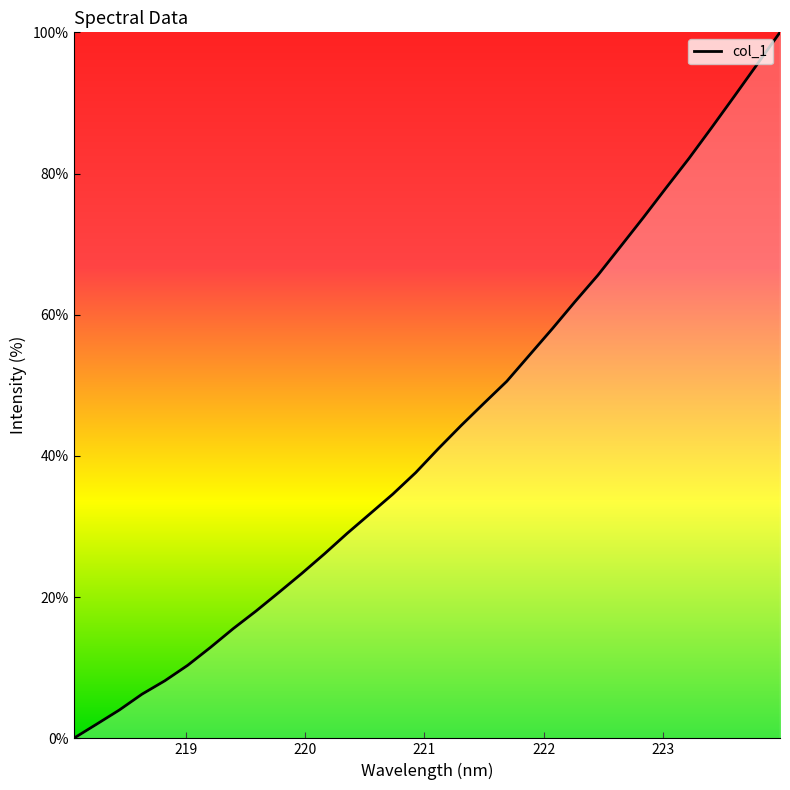

What is the greatest value displayed?

100.0